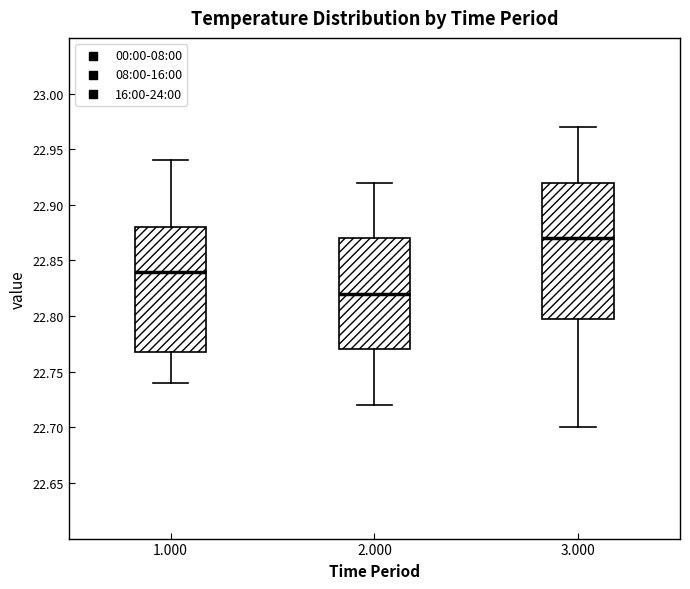

Which box has the highest median line?

3.000